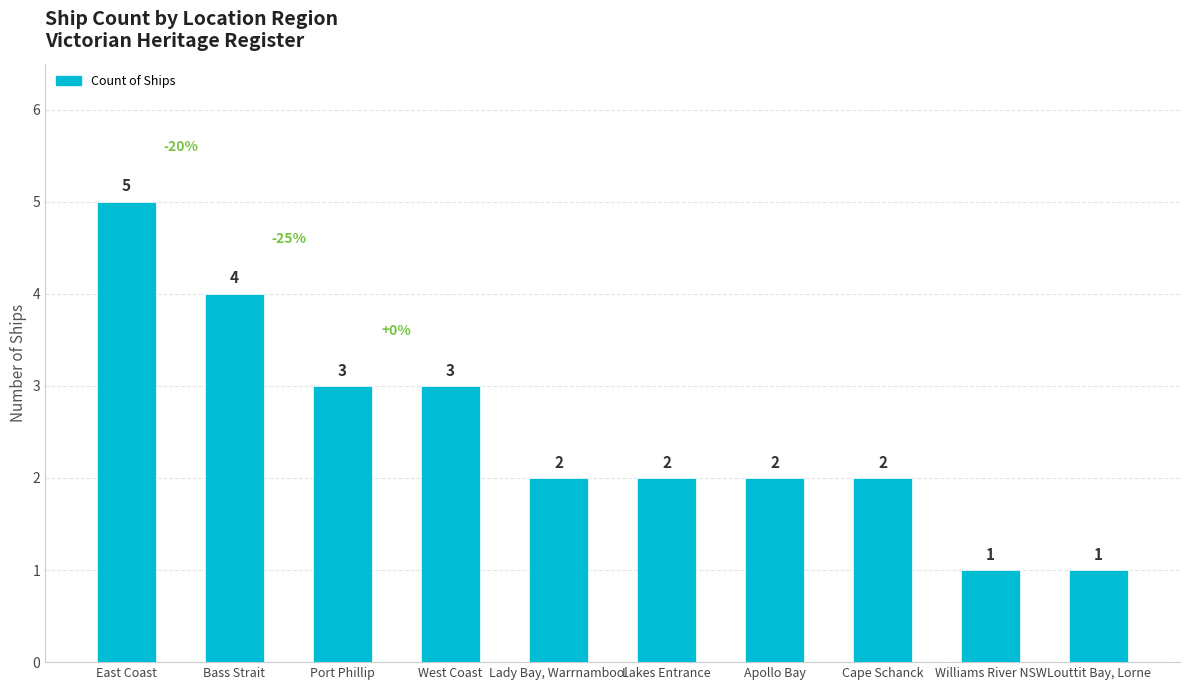

How many data points are less than 2?

2